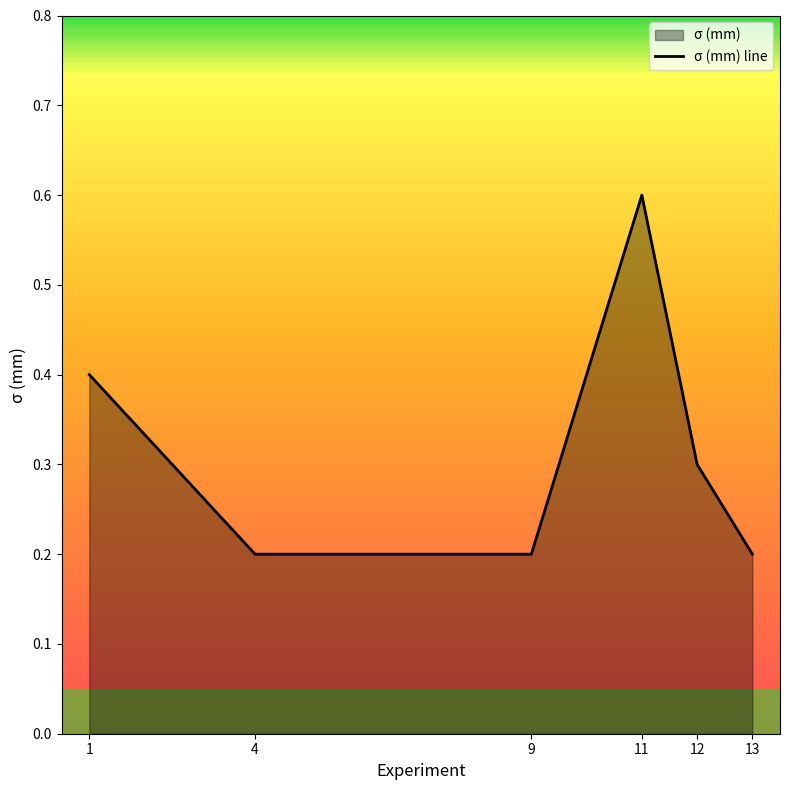

Does the chart display data point markers on the line(s)?

No